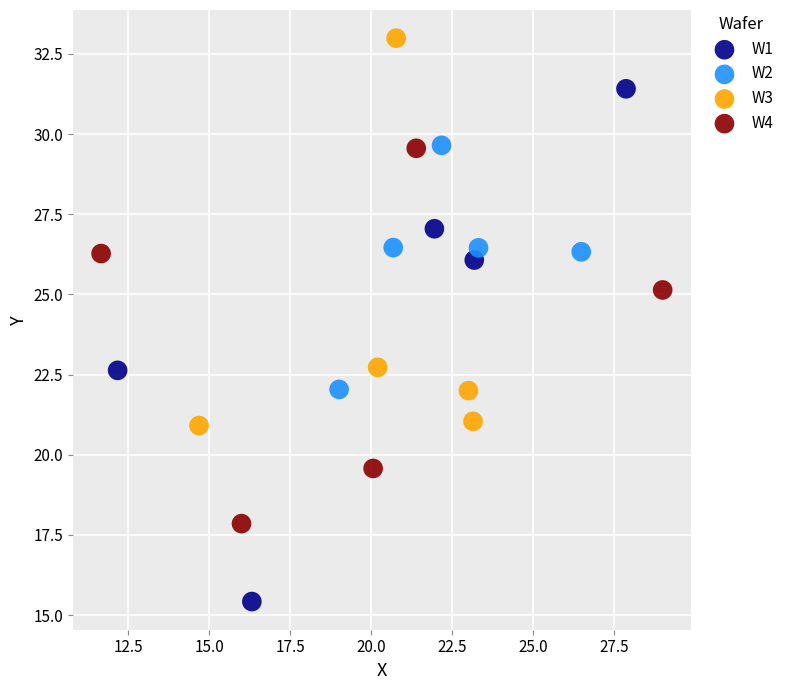

Which series reaches the maximum Y coordinate?

W3